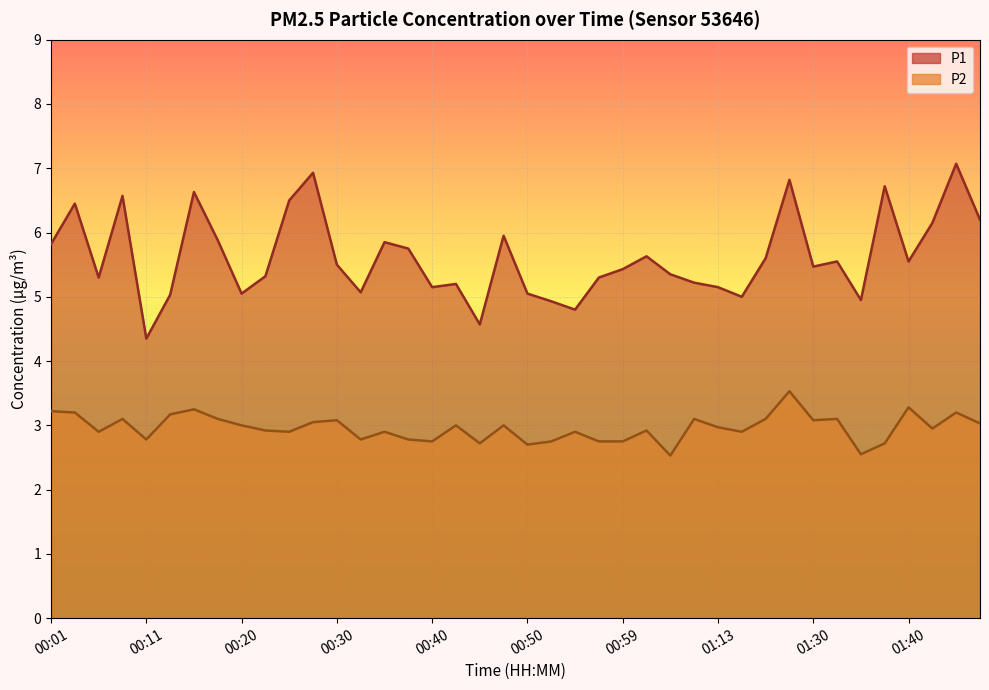

Which series has the largest total across all categories?

P1